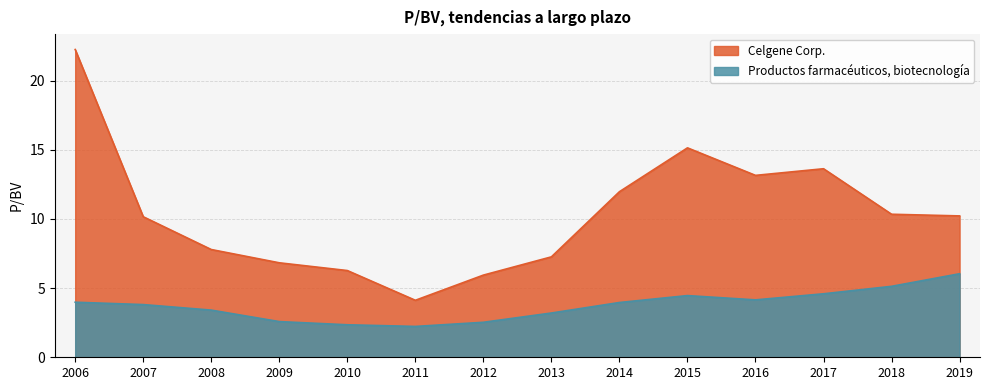

Does the chart have visible grid lines?

Yes